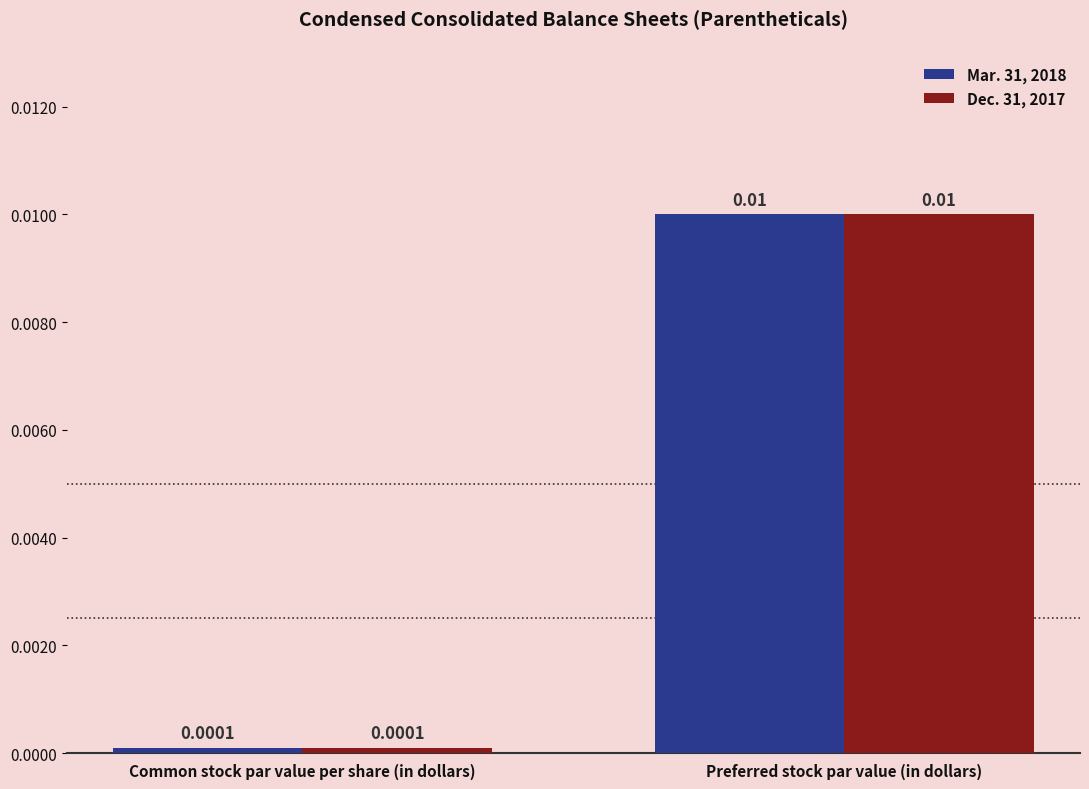

Which label corresponds to the largest value in the chart?

Preferred stock par value (in dollars)